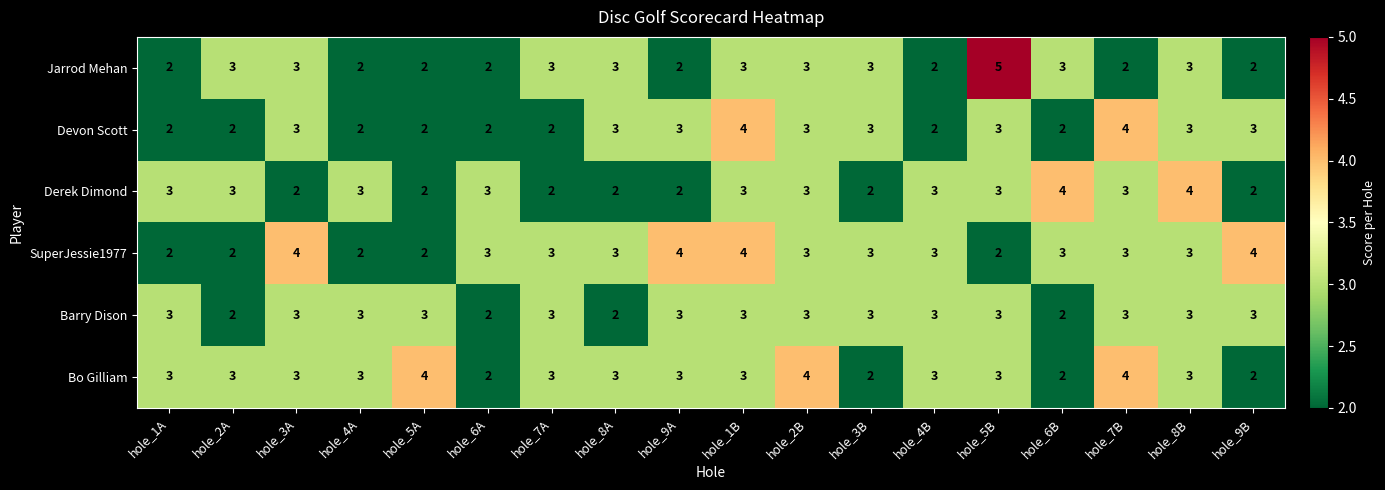

What is the total value across all series at hole_5B?

19